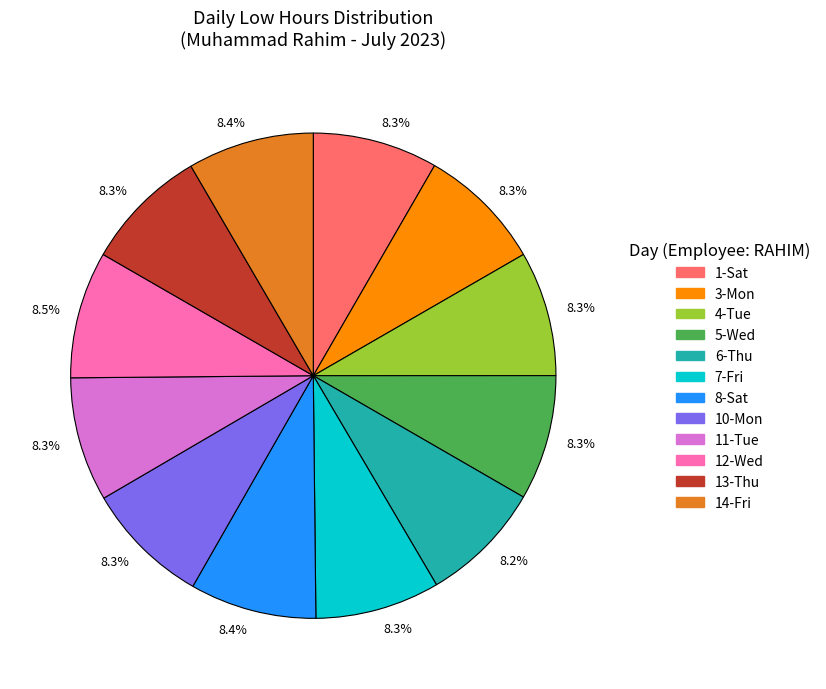

Is there any slice that represents more than half of the pie?

No